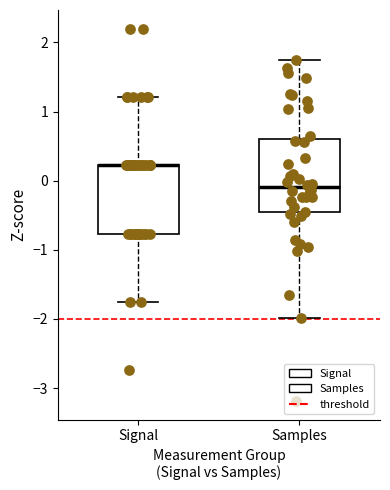

Reading left to right, read every box against the y-axis: the position of its median line, the range the box covers, and the ends of its whiskers. The values are not printed on the chart, so give them approximately, as read against the axis.

Signal: median 0.2 (drawn on the box's upper edge), box -0.8 to 0.2, whiskers -1.8 to 1.2
Samples: median -0.1, box -0.5 to 0.6, whiskers -2.0 to 1.7